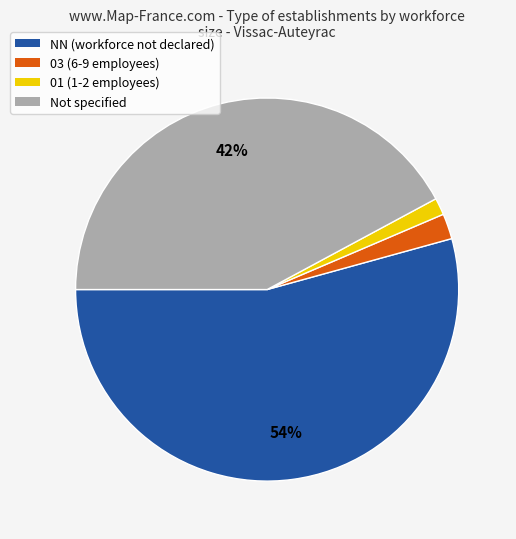

Count the number of slices in the pie.

4